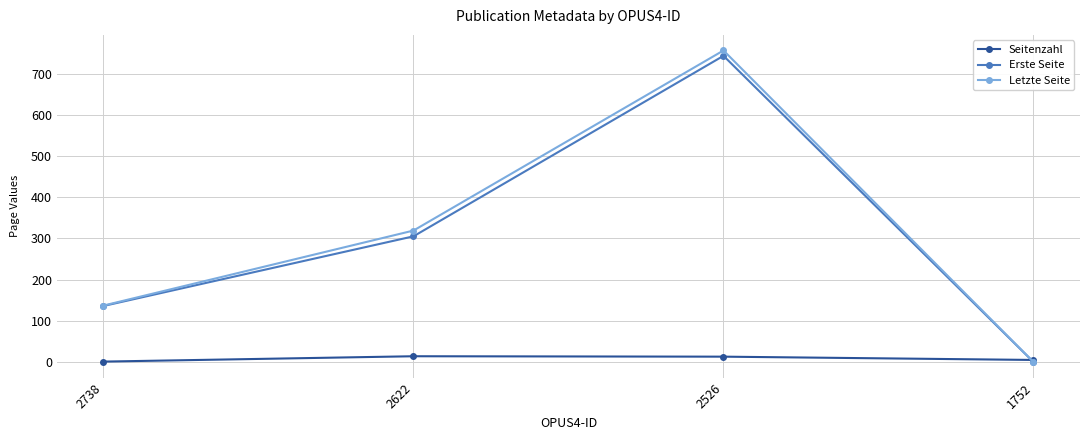

True or false: Letzte Seite has more than 1 interior local peaks.

False